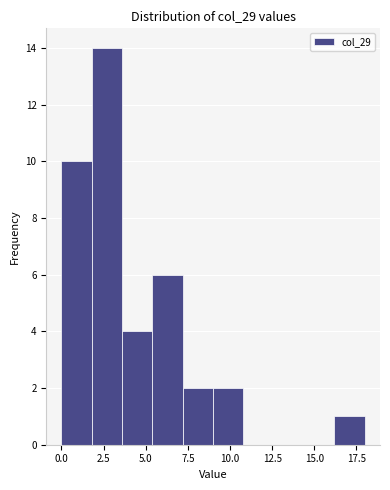

Around what value on the x-axis is the tallest bar? Give the approximate position of its centre, as read against the axis.

2.5